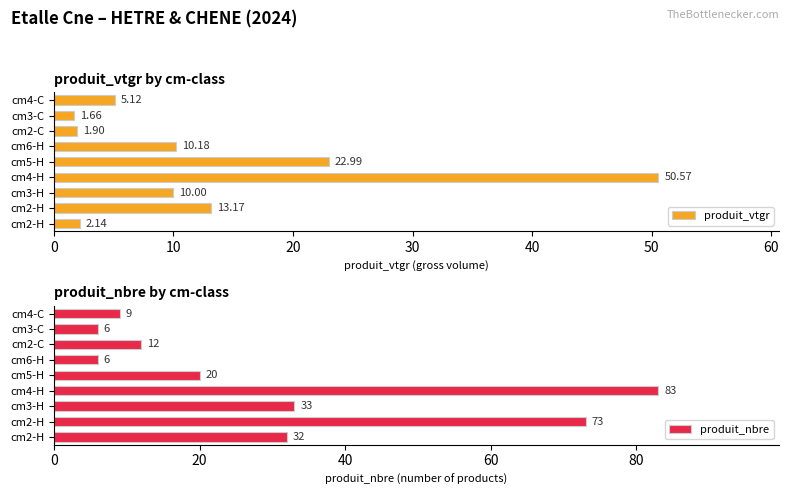

Rank the series by their average value, from highest to lowest.

produit_nbre, produit_vtgr